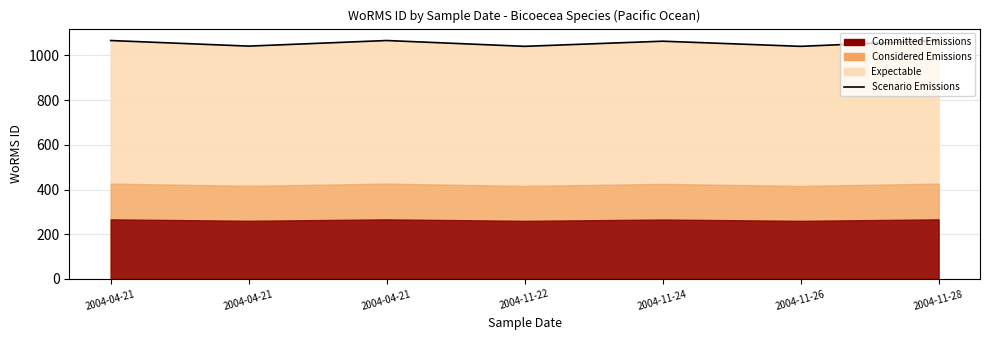

What is the change in value from 2004-04-21 to 2004-11-22?

-26.0